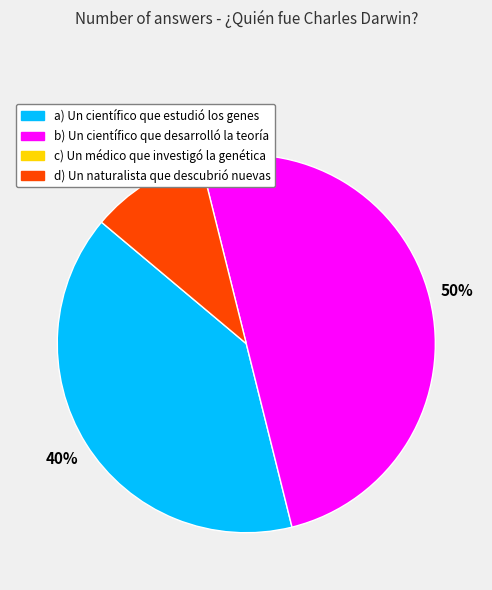

To the nearest percent, what is the difference between the largest and smallest slice percentages?

40%